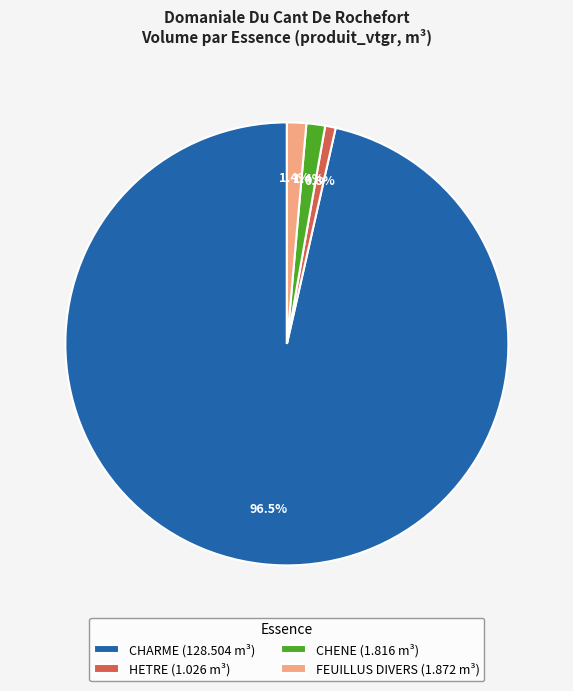

Count the number of slices in the pie.

4